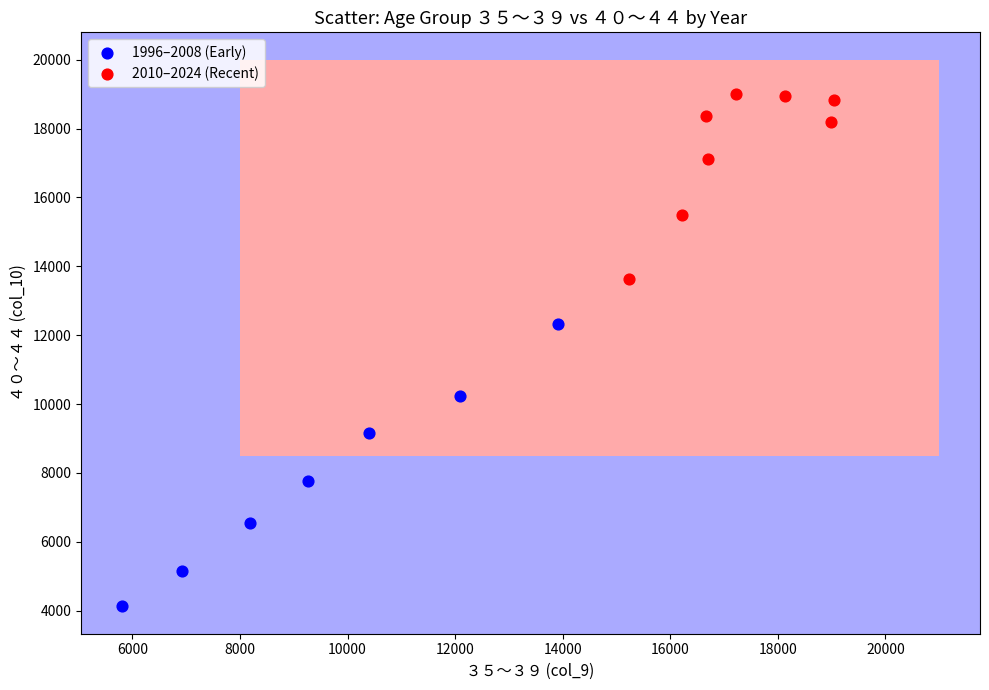

Which series reaches the minimum Y coordinate?

1996–2008 (Early)